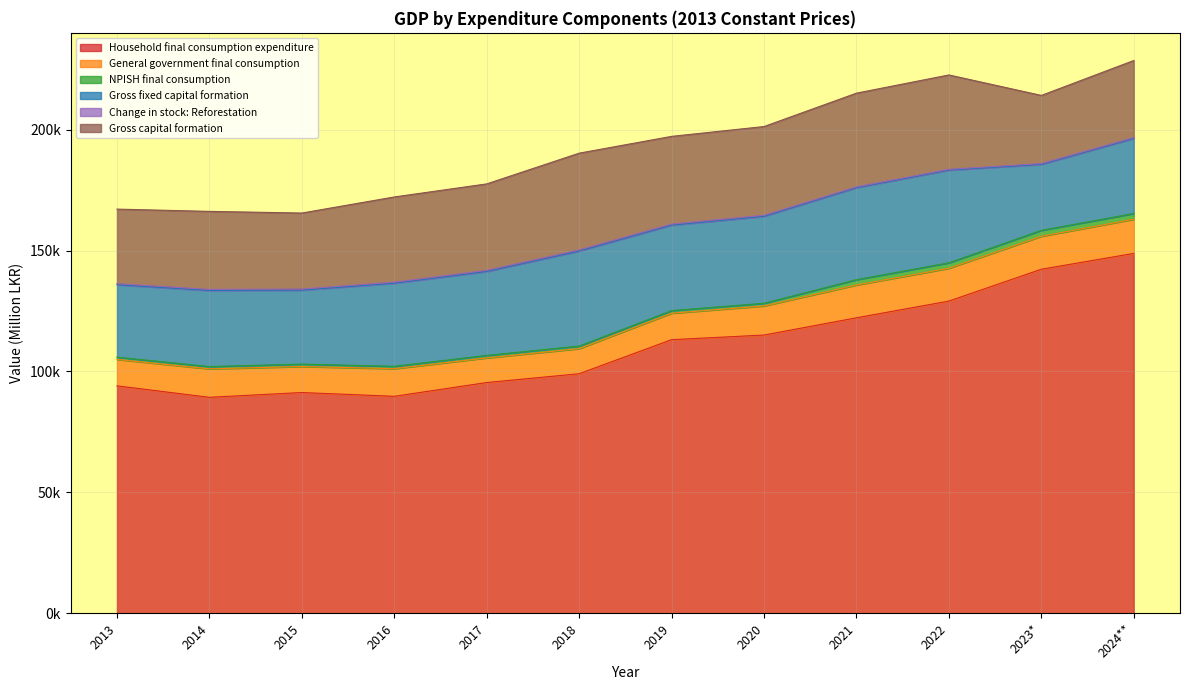

How many values in the Household final consumption expenditure series are below 113156?

6